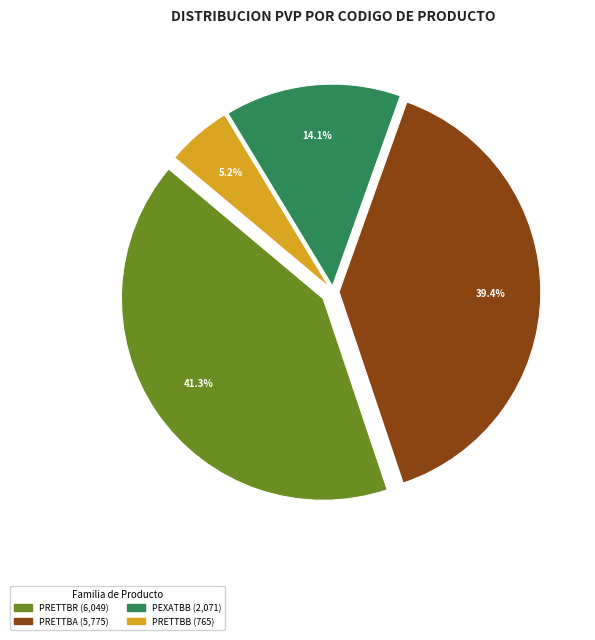

To the nearest percent, what is the average slice percentage?

25%